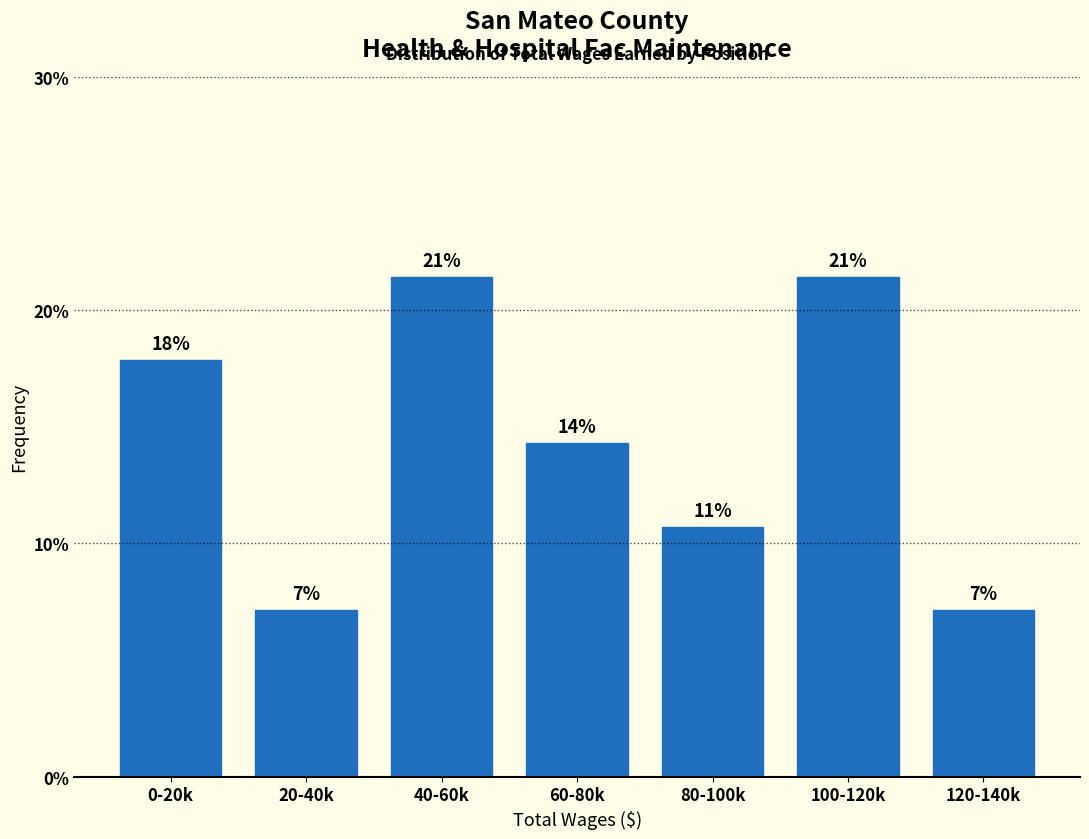

Does the chart contain any negative values?

No